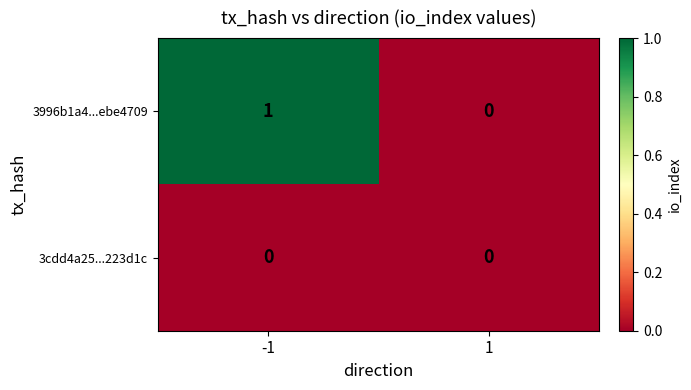

Reading left to right, extract all data points from this chart.

3996b1a4...ebe4709: 1	0
3cdd4a25...223d1c: 0	0